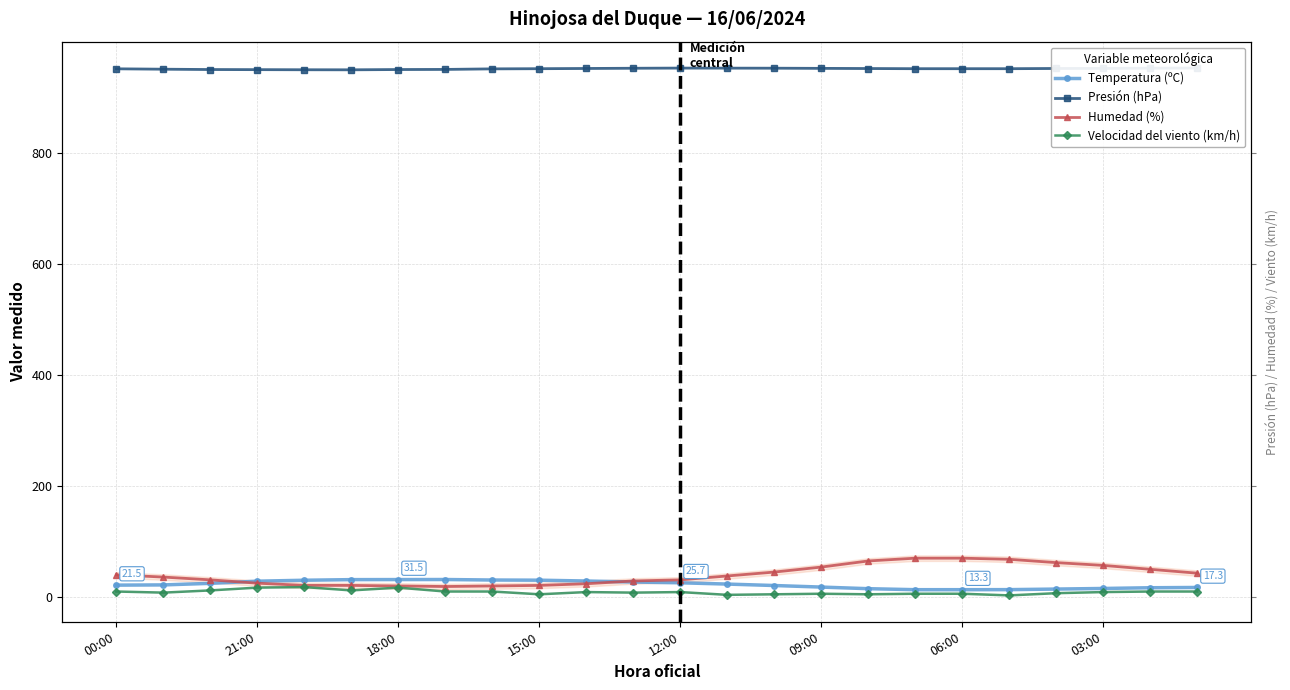

Does the chart have visible grid lines?

Yes